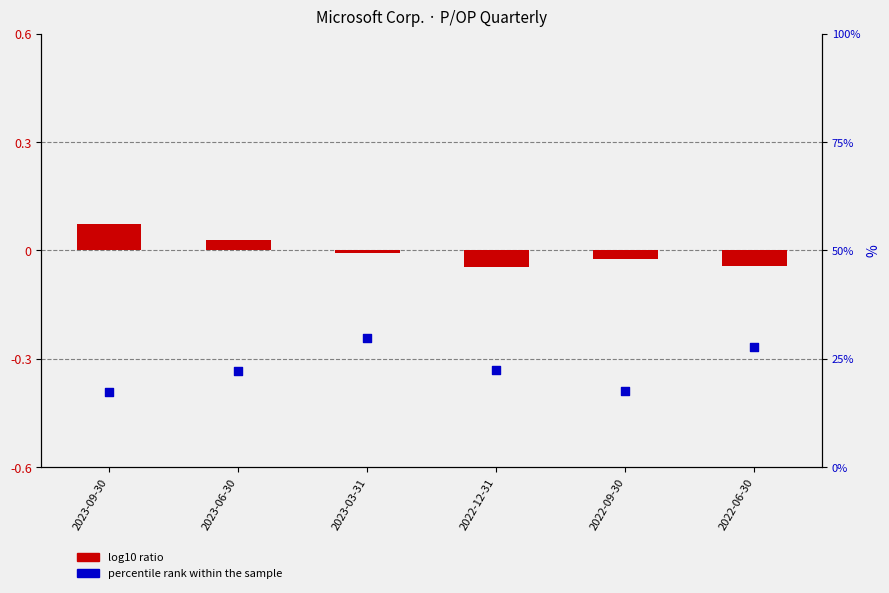

Between 2022-09-30 and 2023-06-30, which is larger?

2023-06-30